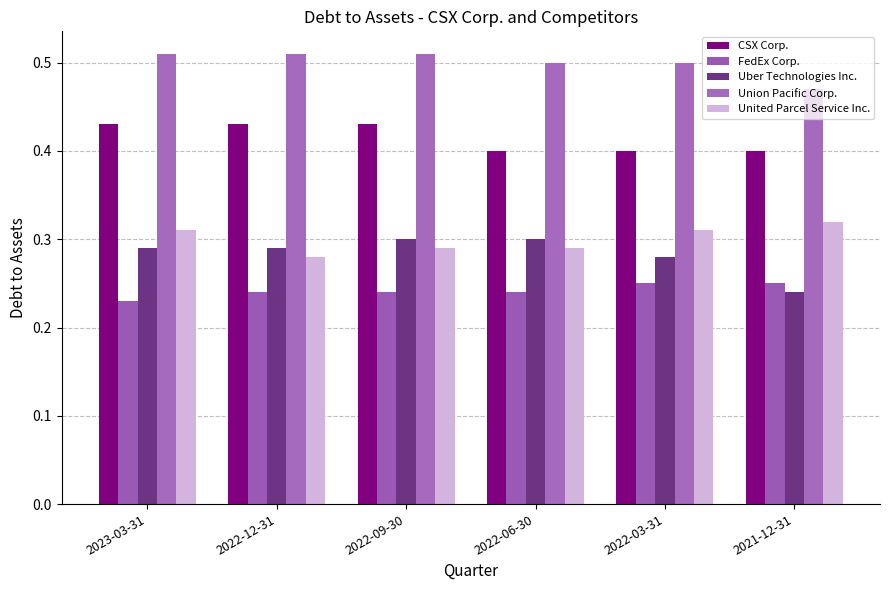

Which series has the largest total across all categories?

Union Pacific Corp.